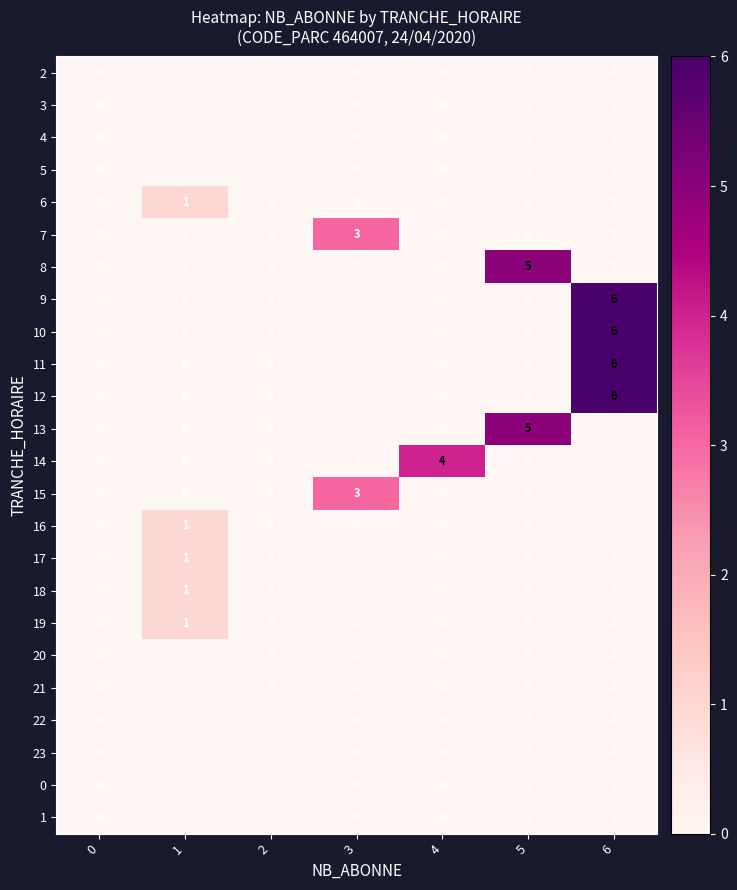

Which category has the highest value across all series?

6